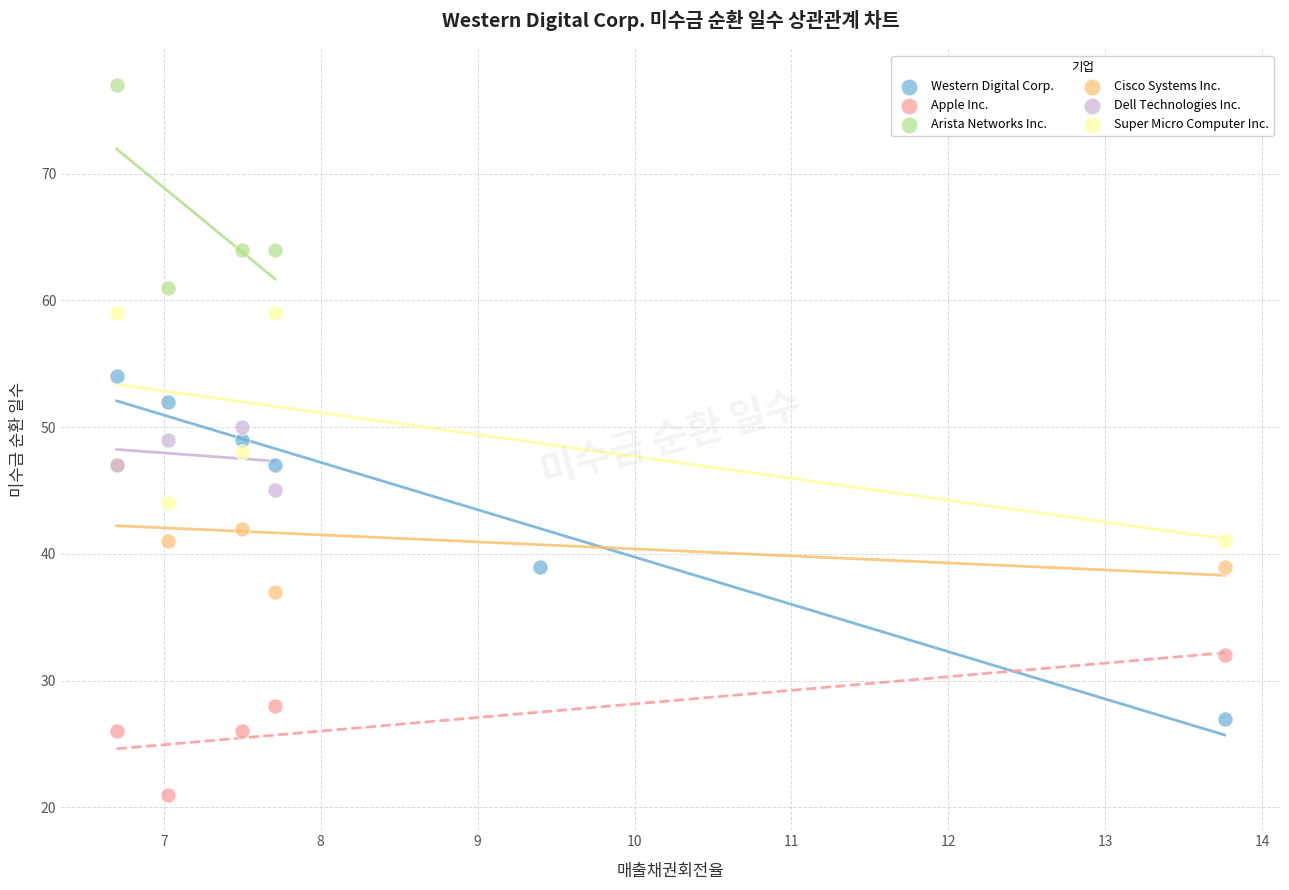

Which series contains the highest Y value?

Arista Networks Inc.